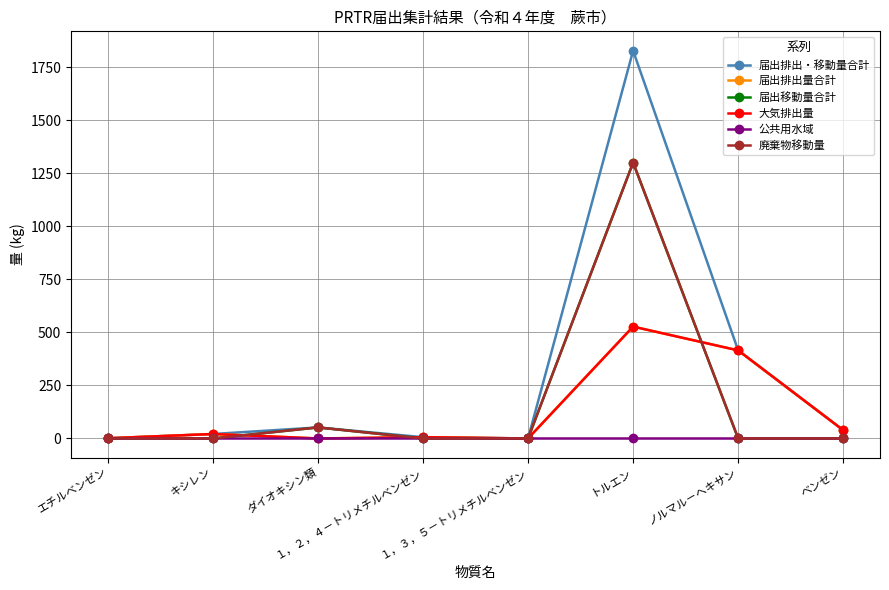

At which category is the sum across all series the highest?

トルエン